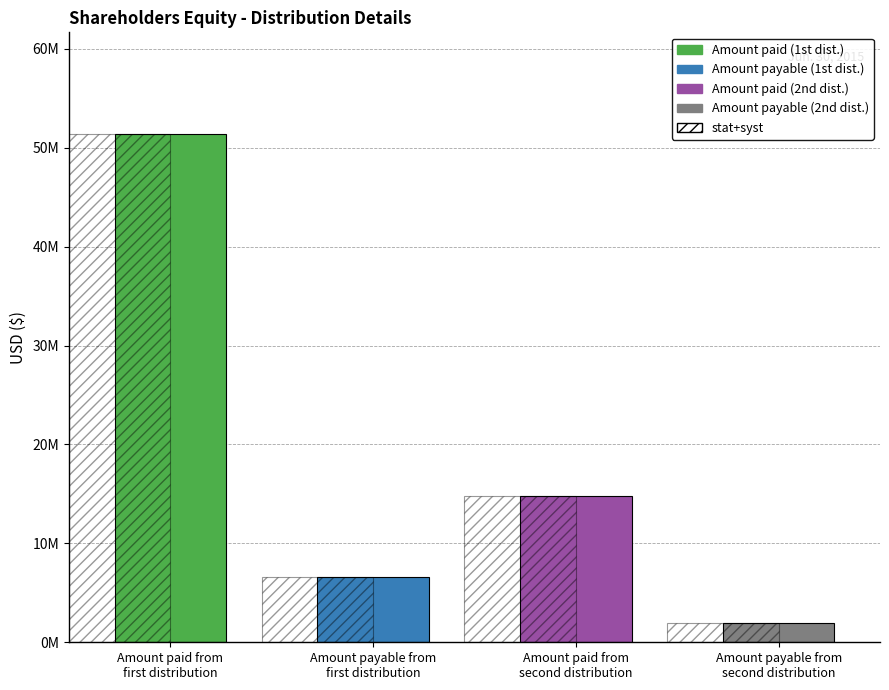

Rank the categories by value from highest to lowest.

Amount paid from
first distribution, Amount paid from
second distribution, Amount payable from
first distribution, Amount payable from
second distribution